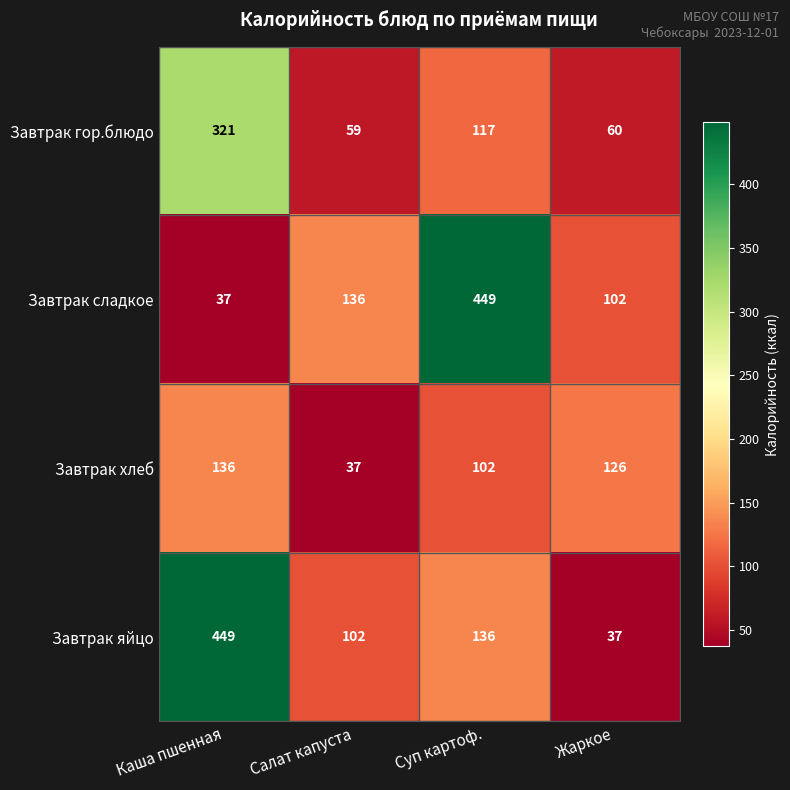

How many distinct data groups are displayed?

4